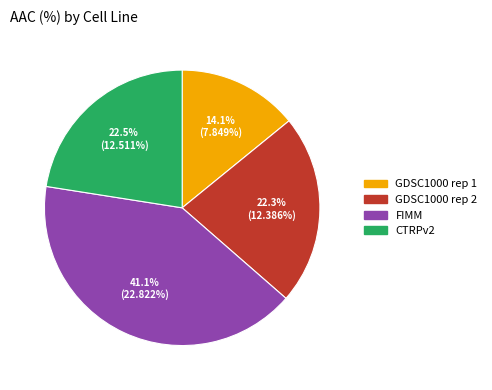

To the nearest percent, what is the difference between the GDSC1000 rep 2 and FIMM slice percentages?

19%